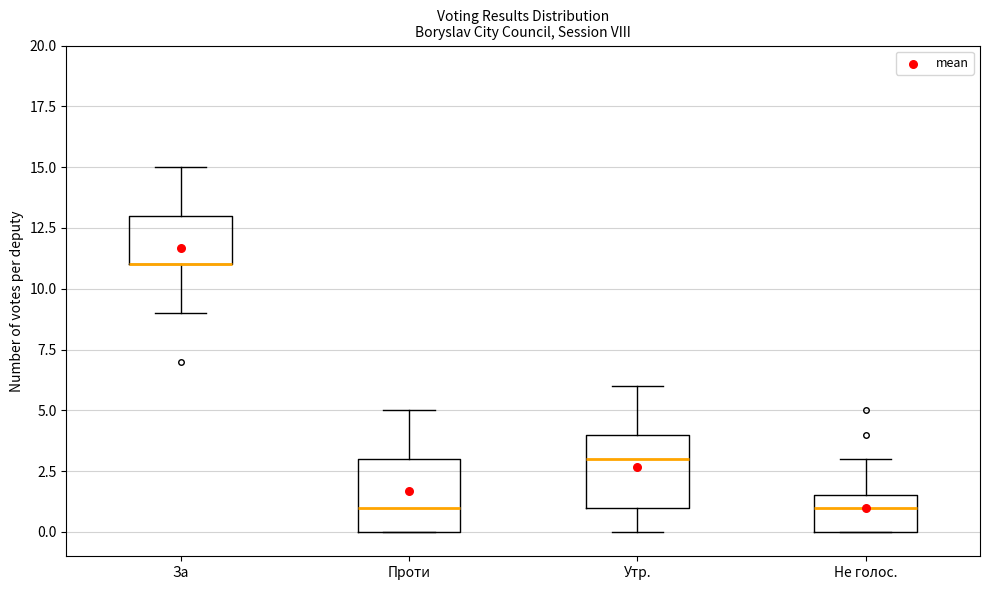

Reading left to right, transcribe this box plot: for each box, give where its median line is, the range the box spans, and where its two whiskers end, as read against the y-axis. The values are not printed on the chart, so give them approximately, as read against the axis.

За: median 11.0 (drawn on the box's lower edge), box 11.0 to 13.0, whiskers 9.0 to 15.0
Проти: median 1.0, box 0.0 to 3.0, whiskers 0.0 to 5.0
Утр.: median 3.0, box 1.0 to 4.0, whiskers 0.0 to 6.0
Не голос.: median 1.0, box 0.0 to 1.5, whiskers 0.0 to 3.0